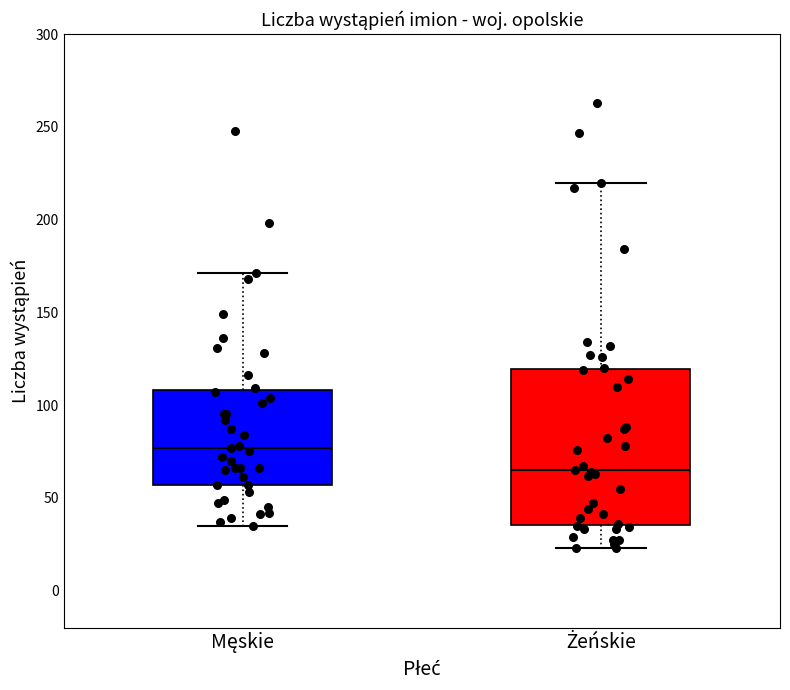

Where does the upper whisker of the box for Męskie end on the y-axis? The values are not printed on the chart, so give them approximately, as read against the axis.

170